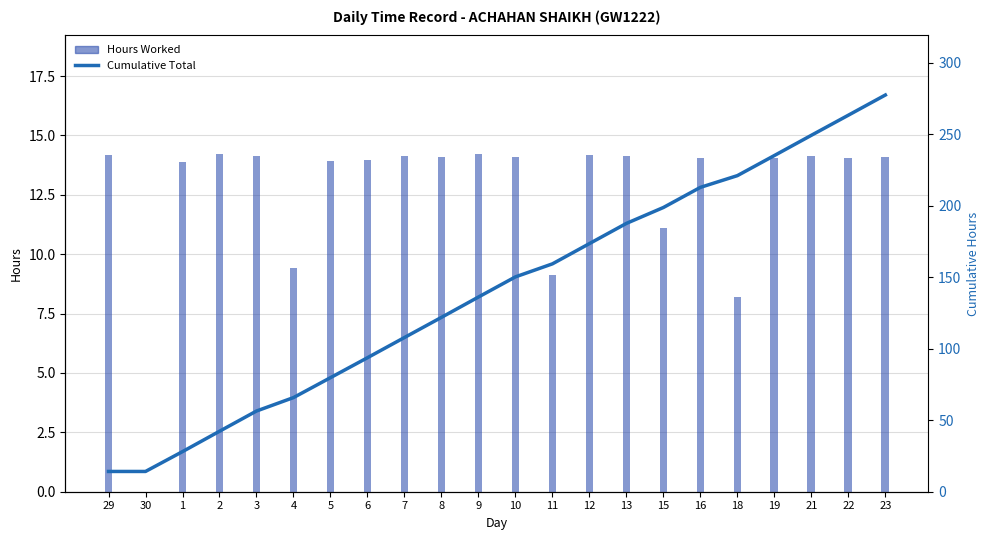

What is the sum of the Regular values at 19 and 15?

25.2